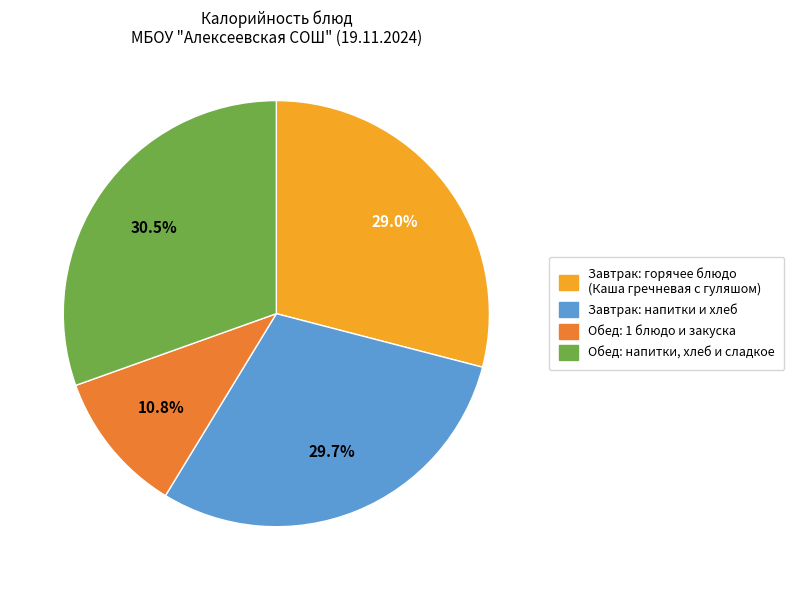

How many segments does this pie chart have?

4